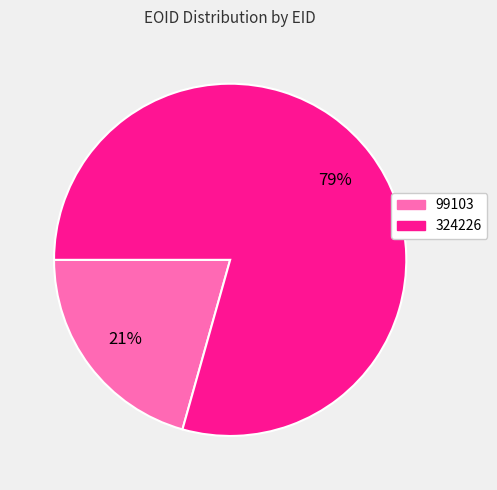

To the nearest percent, what is the average slice percentage?

50%